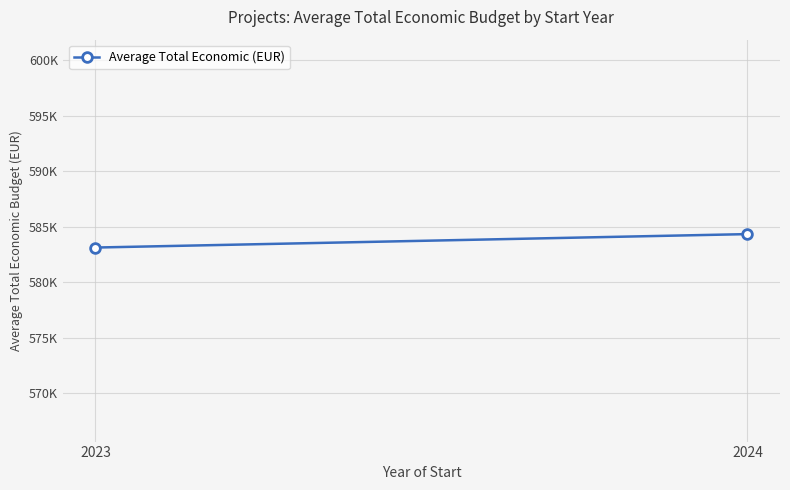

Reading left to right, list all the values displayed in this chart.

583122.3	584333.5